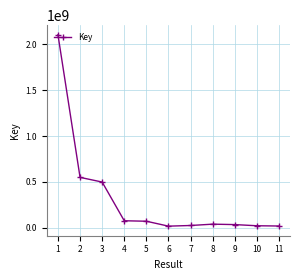

How many series are shown in this chart?

1